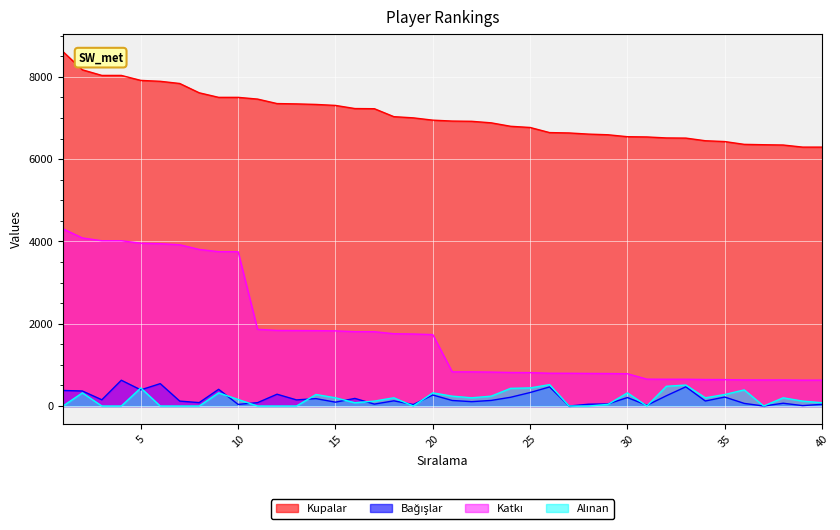

How many distinct data groups are displayed?

4